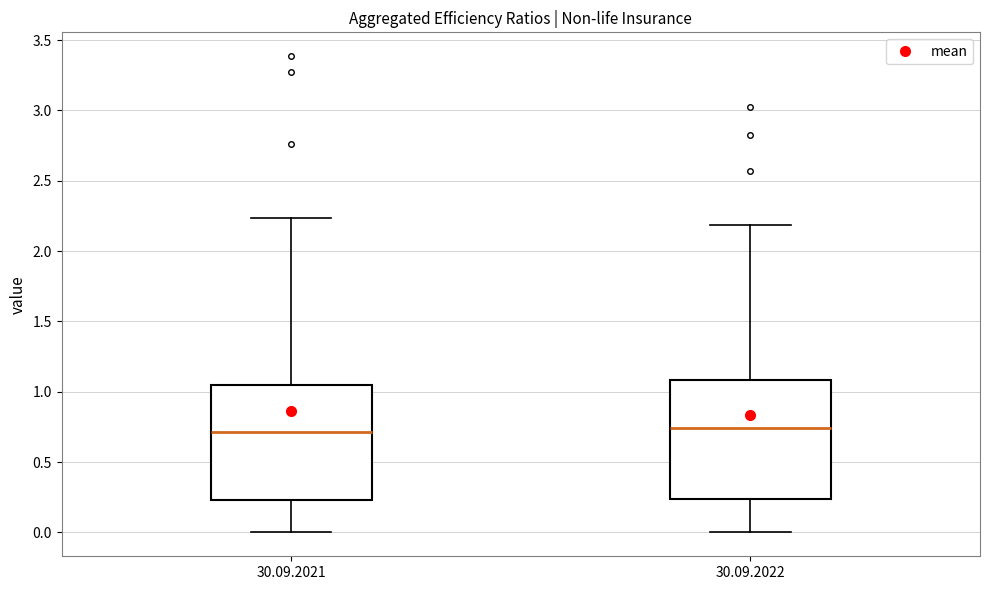

Reading left to right, read every box against the y-axis: the position of its median line, the range the box covers, and the ends of its whiskers. The values are not printed on the chart, so give them approximately, as read against the axis.

30.09.2021: median 0.70, box 0.25 to 1.05, whiskers 0.00 to 2.25
30.09.2022: median 0.75, box 0.25 to 1.10, whiskers 0.00 to 2.20